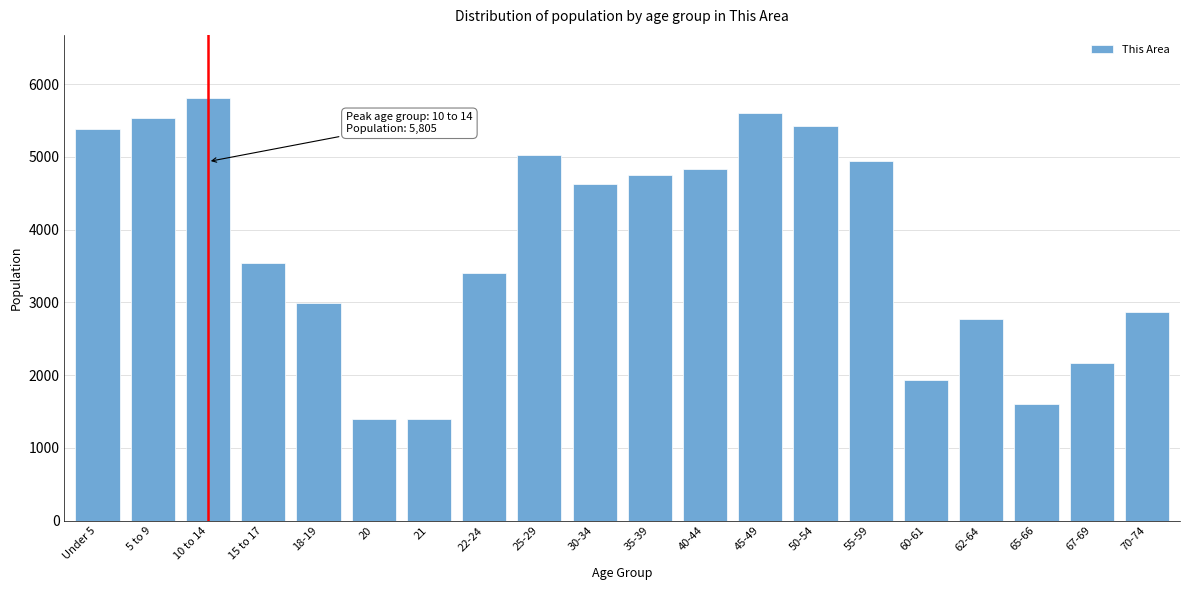

Reading left to right, transcribe all the data shown in this chart.

Under 5=5377	5 to 9=5536	10 to 14=5805	15 to 17=3538	18-19=2989	20=1403	21=1403	22-24=3399	25-29=5030	30-34=4621	35-39=4745	40-44=4827	45-49=5603	50-54=5421	55-59=4948	60-61=1934	62-64=2766	65-66=1601	67-69=2164	70-74=2868